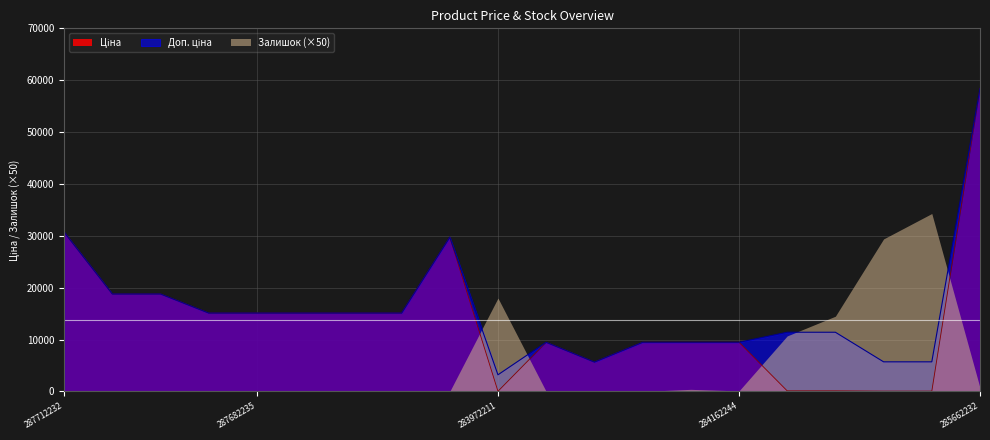

What is the sum of all Ціна values?

276053.0